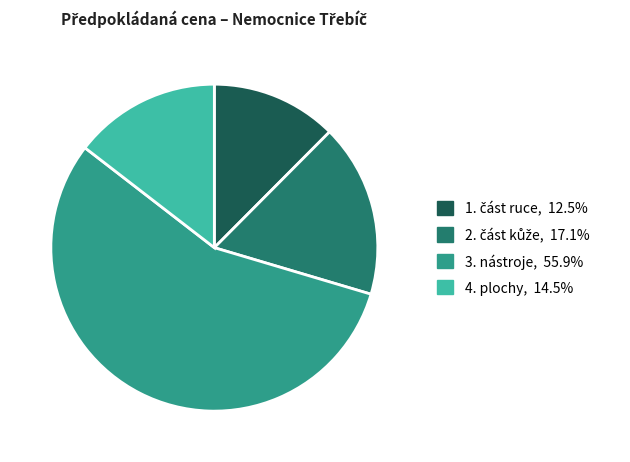

Is 3. nástroje the majority of the pie?

Yes